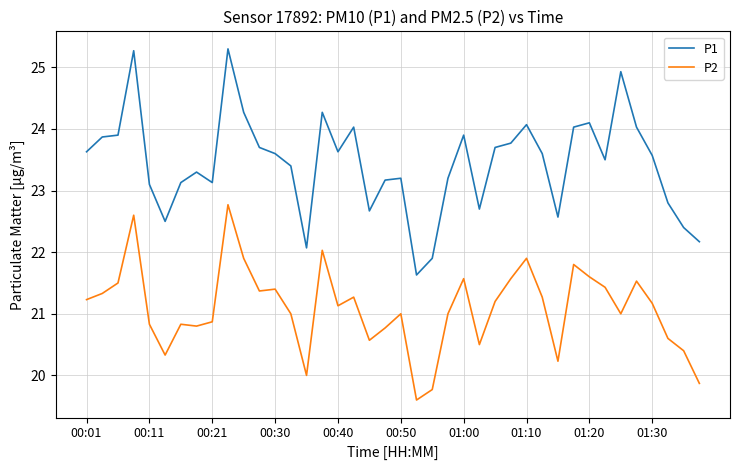

True or false: P2 and P1 intersect in this chart.

False